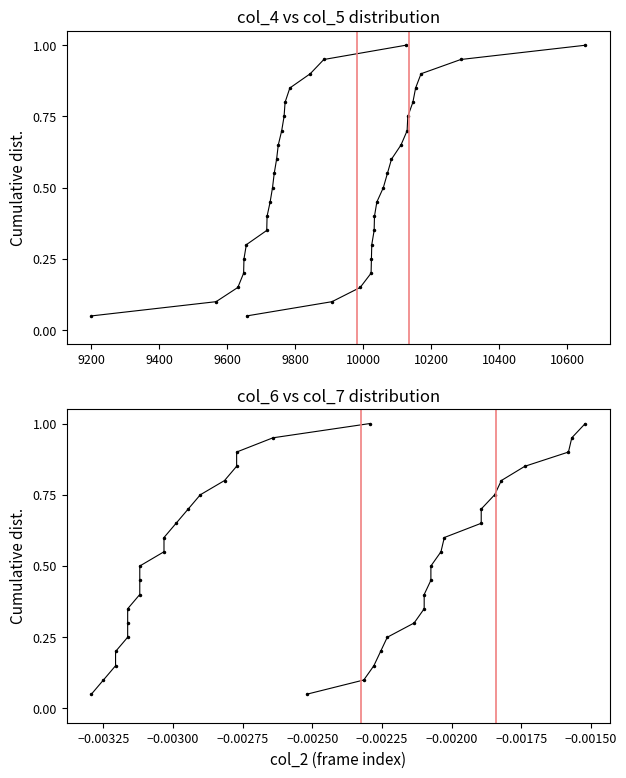

The value of col_4 at 14 is 0.5. True or false?

False